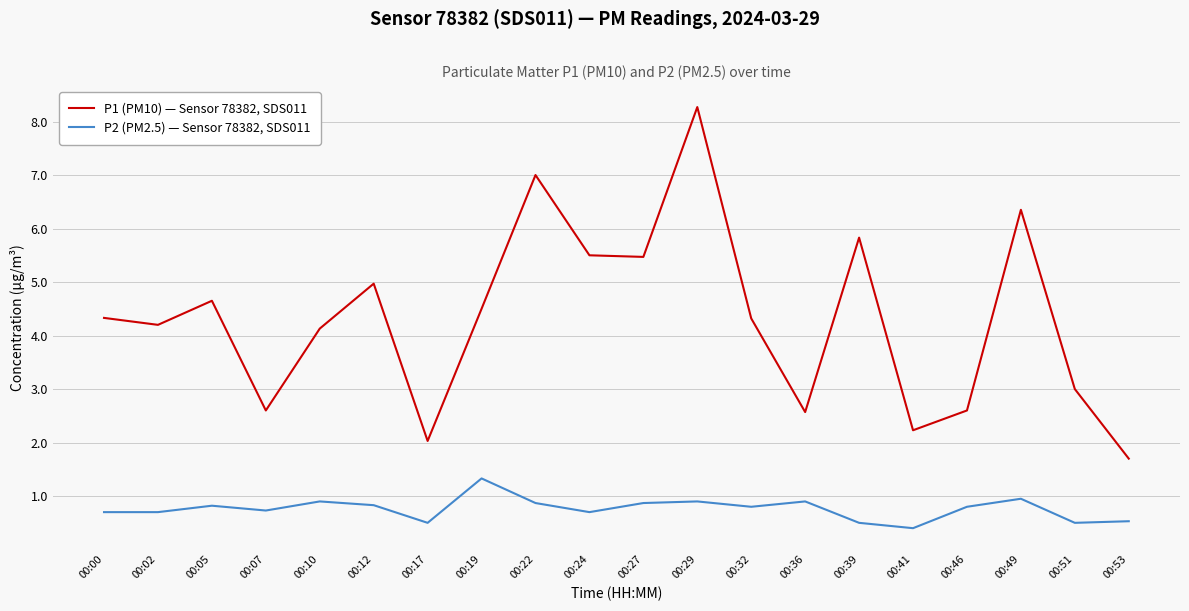

Is the value of P2 (PM2.5) — Sensor 78382, SDS011 at 00:17 greater than the value of P1 (PM10) — Sensor 78382, SDS011 at 00:53?

No